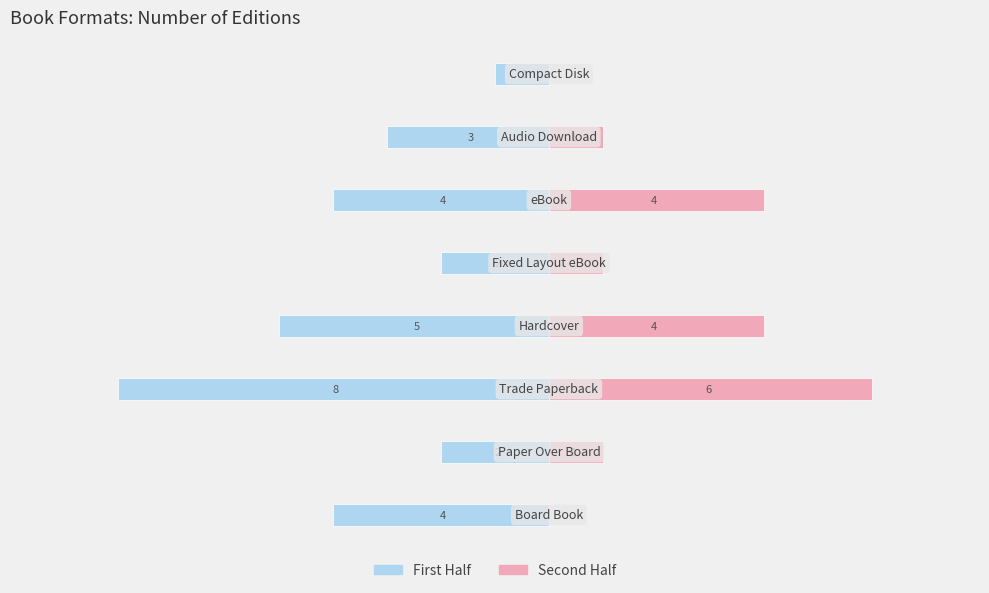

How many data points does each series have?

8